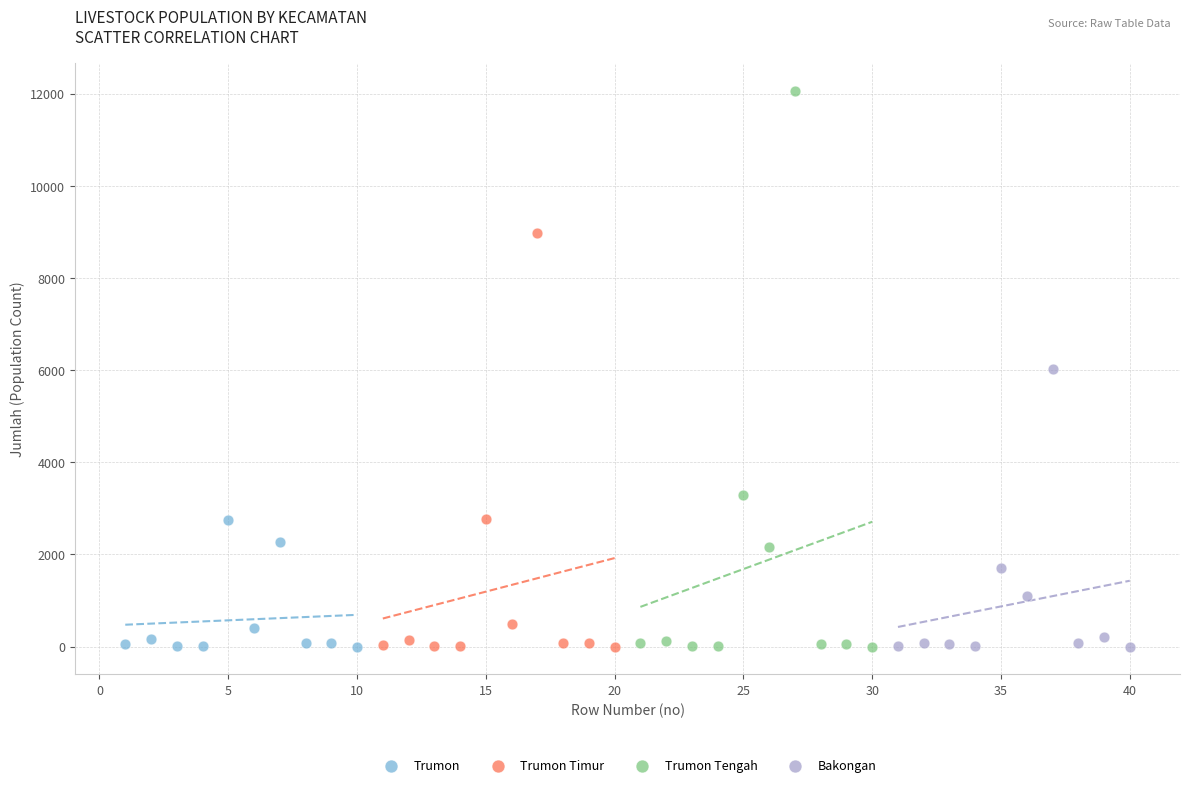

Which series reaches the maximum Y coordinate?

Trumon Tengah